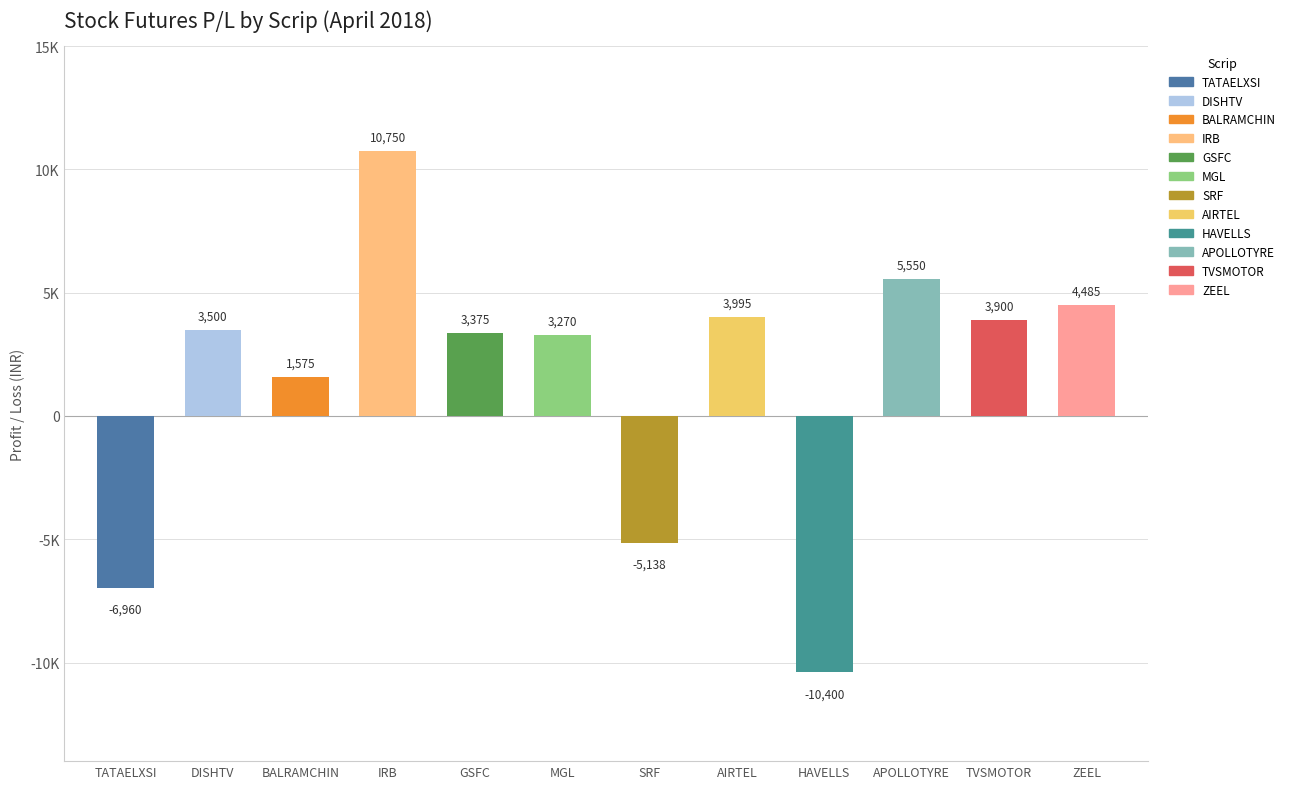

Are the bars grouped side by side (vs. stacked)?

No